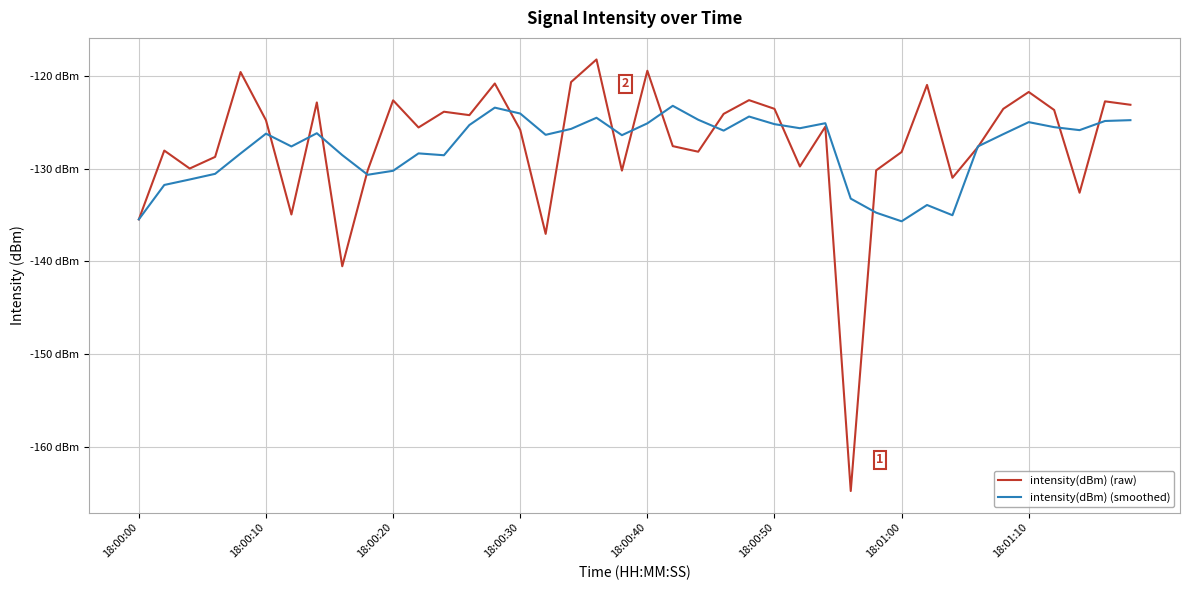

Does the chart display data point markers on the line(s)?

No